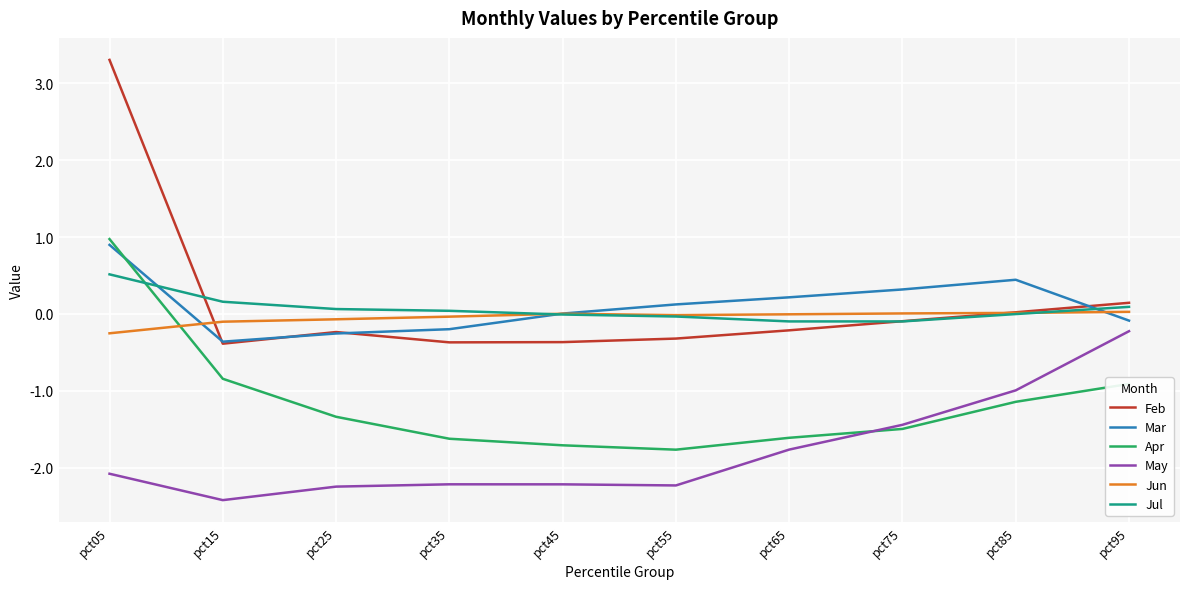

Count the number of data series in this chart.

6